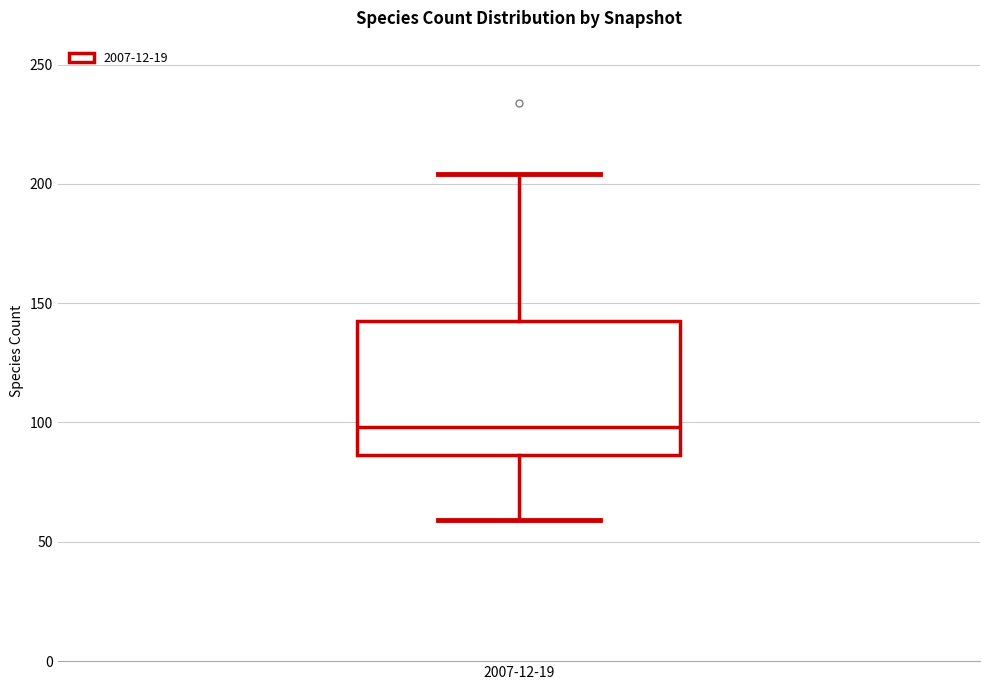

Transcribe this box plot: give where the median line is, the range the box spans, and where the two whiskers end, as read against the y-axis. The values are not printed on the chart, so give them approximately, as read against the axis.

median 100, box 85 to 145, whiskers 60 to 205